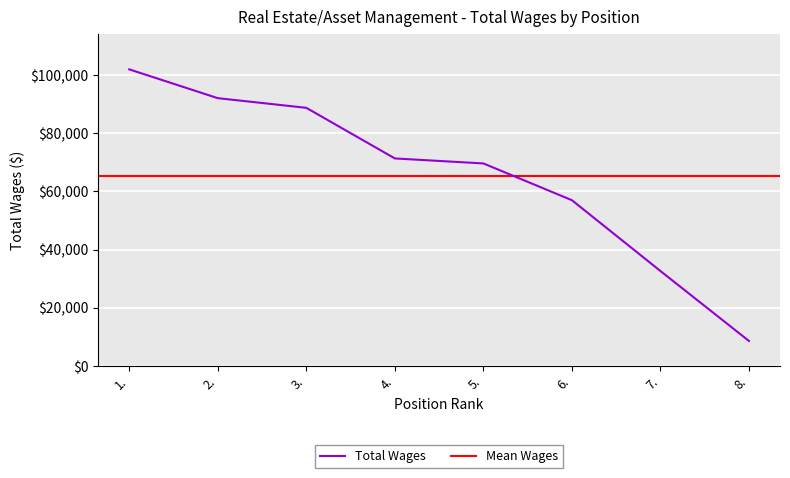

The value at 5. is 69655. True or false?

True